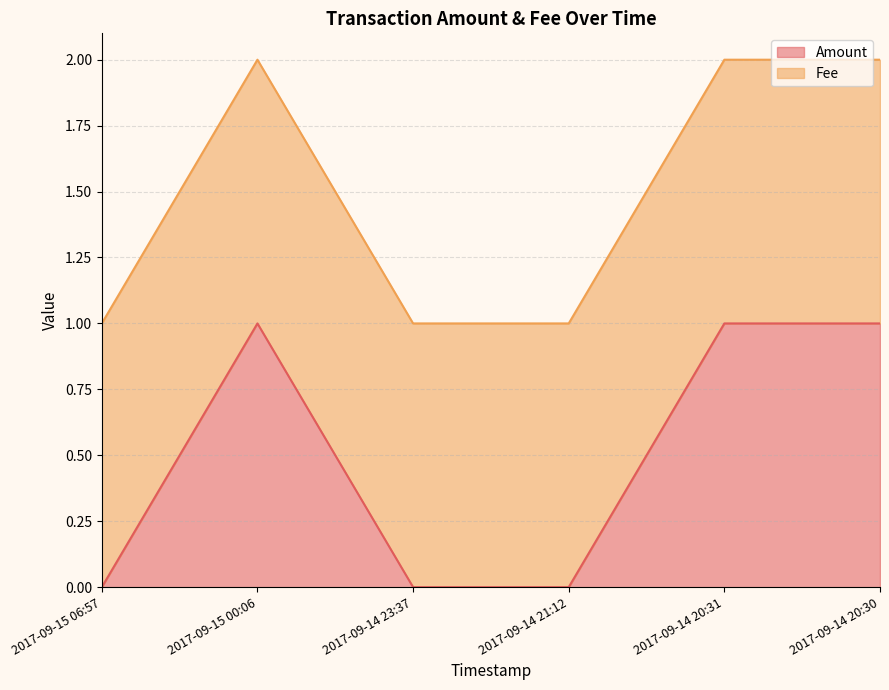

How many interior local peaks (higher than both neighbors) does the data have?

1